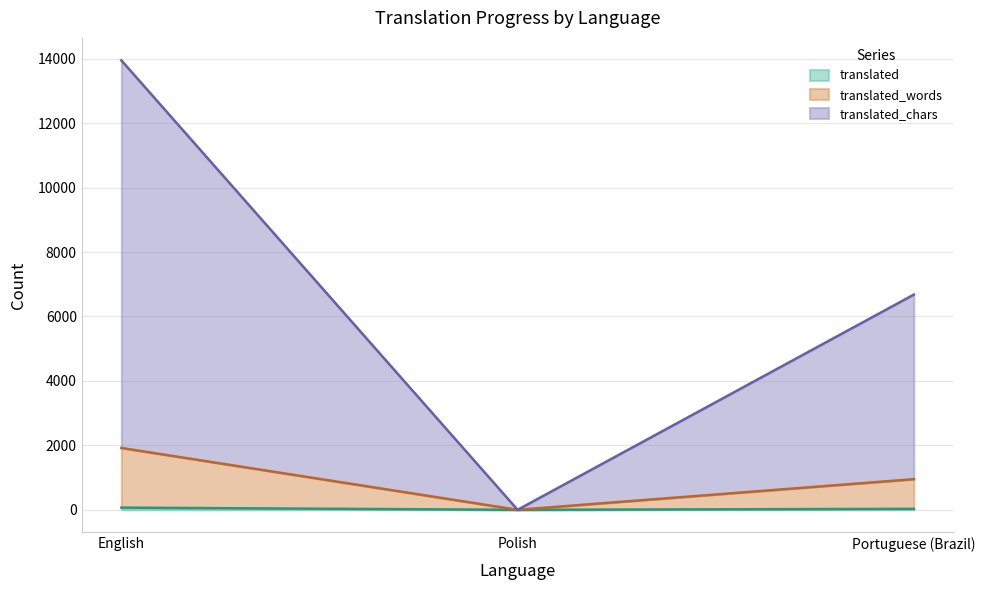

Rank the series by their maximum value, from lowest to highest.

translated, translated_words, translated_chars